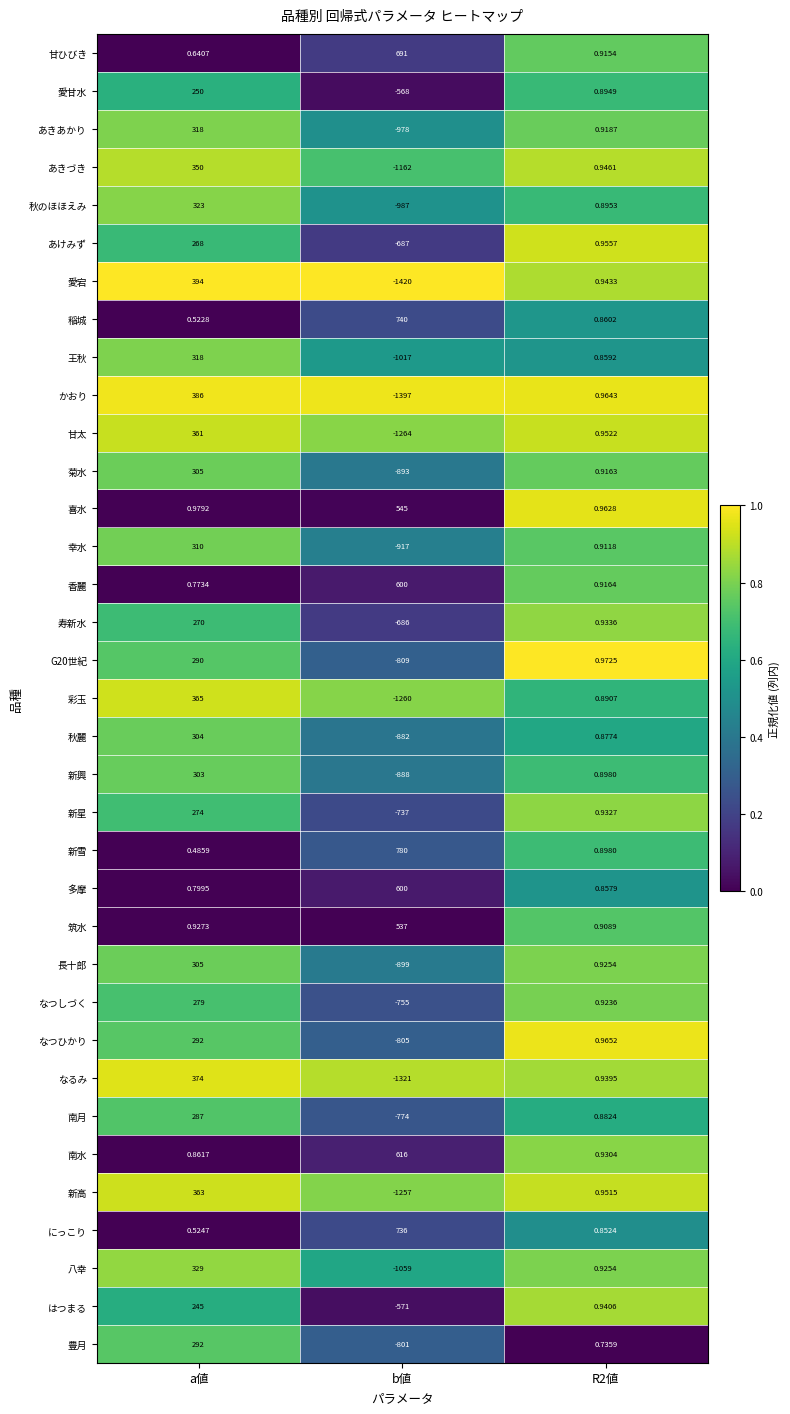

Where does the なるみ series first go above 0?

a値